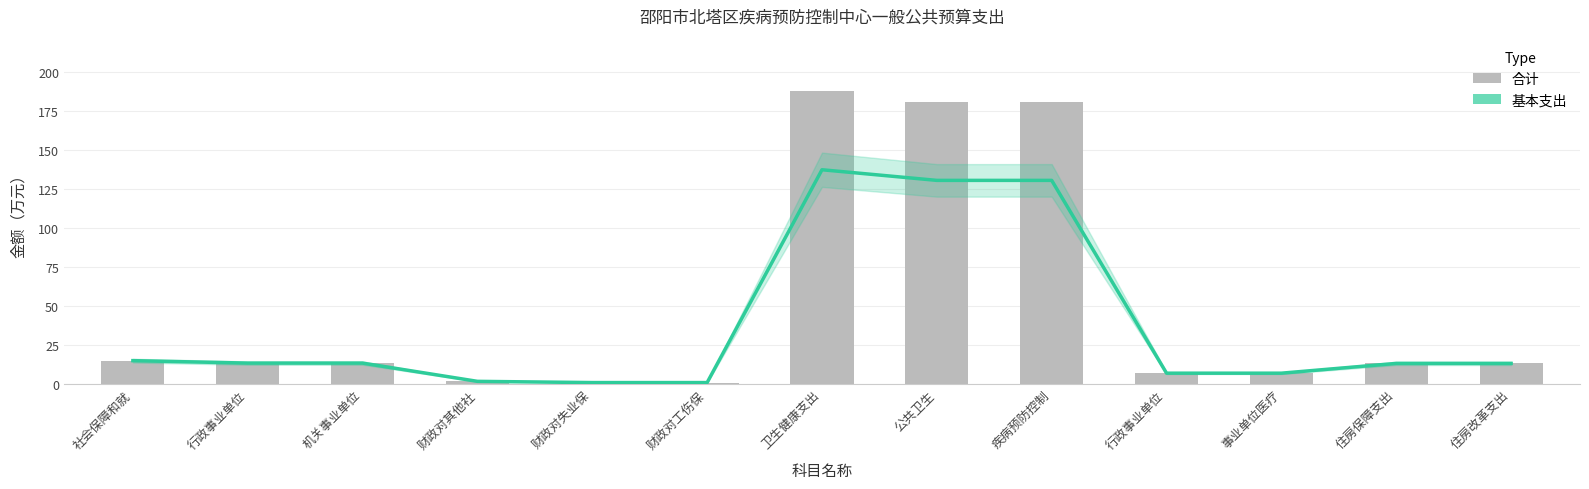

What is the difference between the second highest and second lowest values in the 合计 series?

179.8